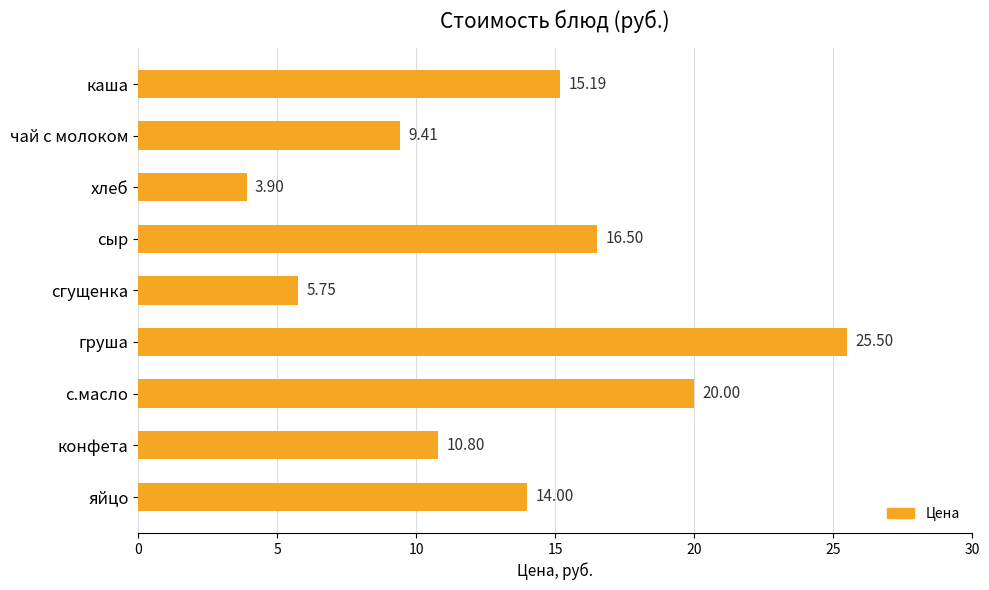

Rank the categories by value from lowest to highest.

хлеб, сгущенка, чай с молоком, конфета, яйцо, каша, сыр, с.масло, груша